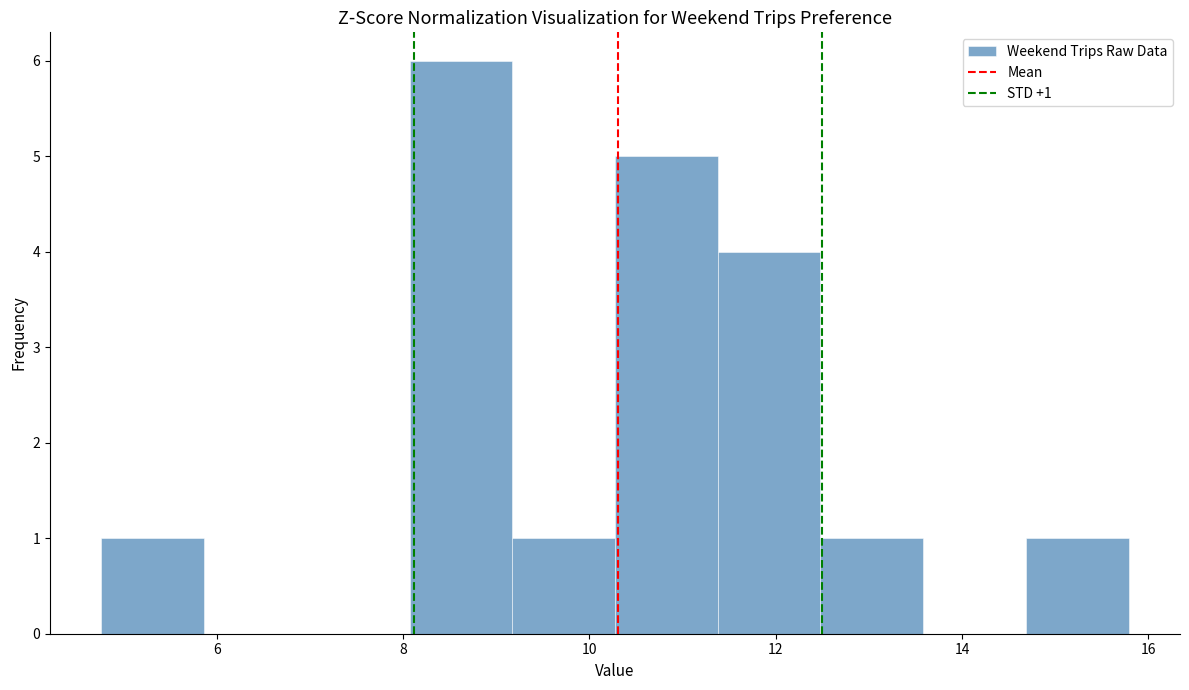

Which range on the x-axis has the tallest bar?

8.0 to 9.2